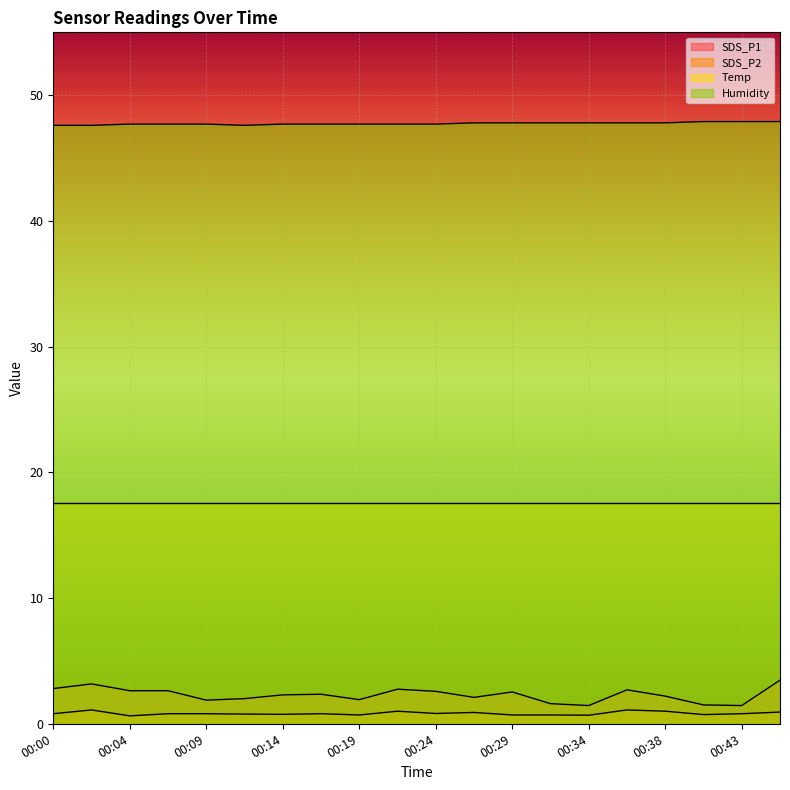

At how many categories does at least one series exceed 20?

20